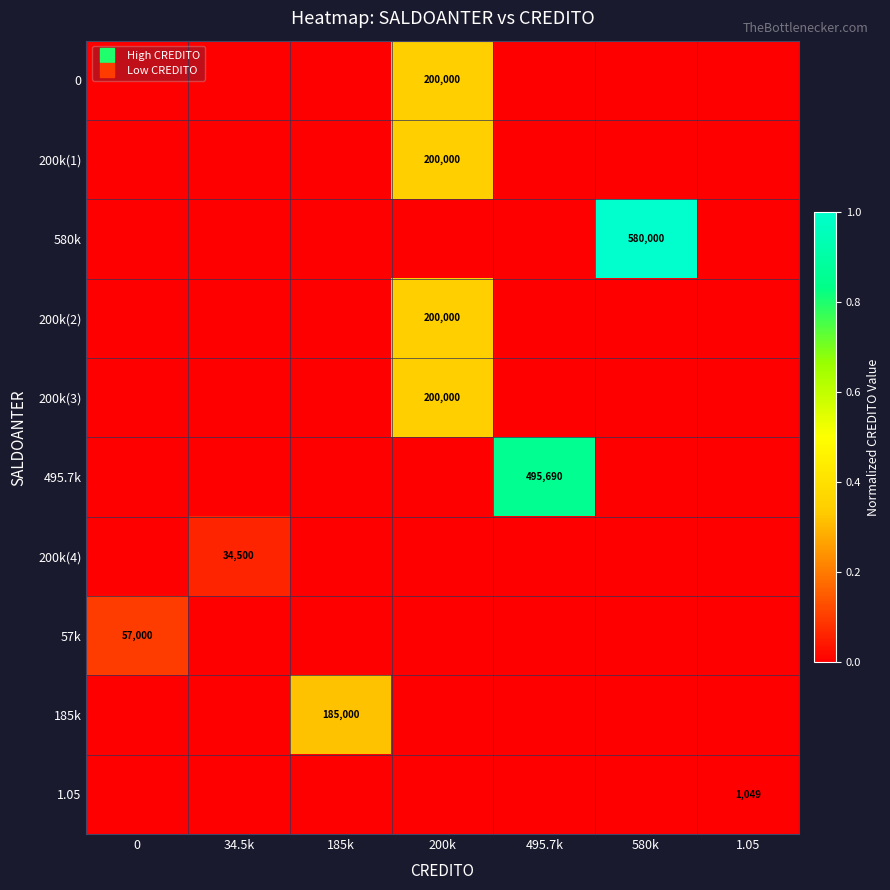

How many distinct data groups are displayed?

10